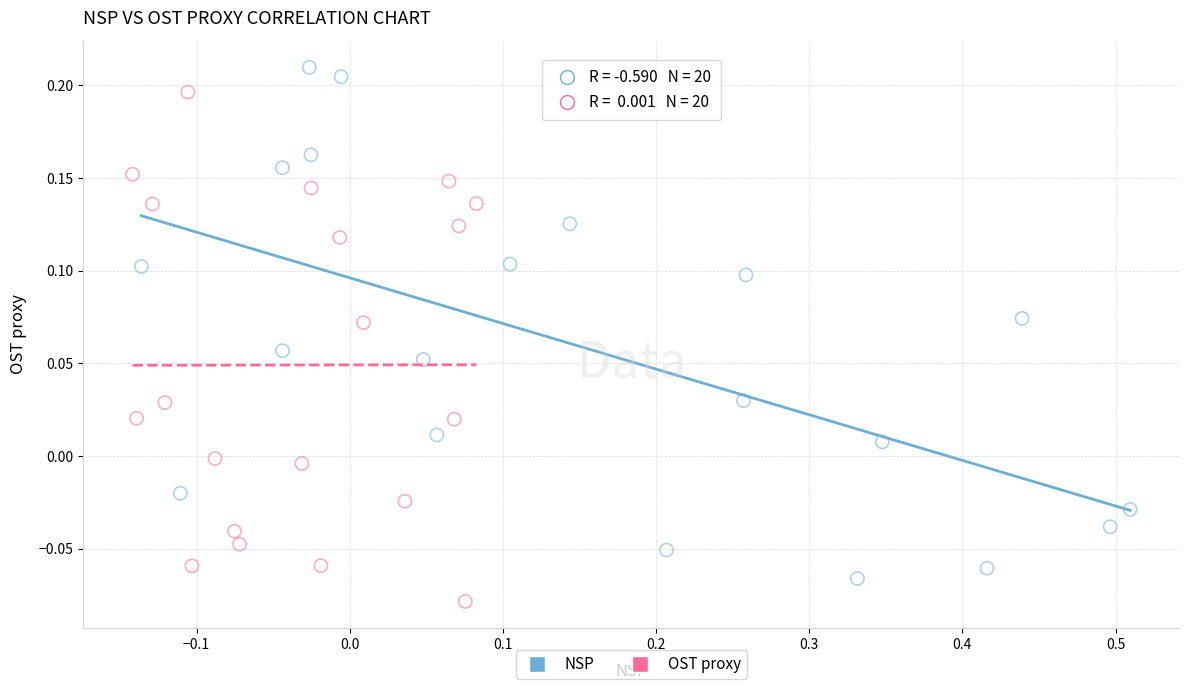

Which series reaches the maximum Y coordinate?

NSP